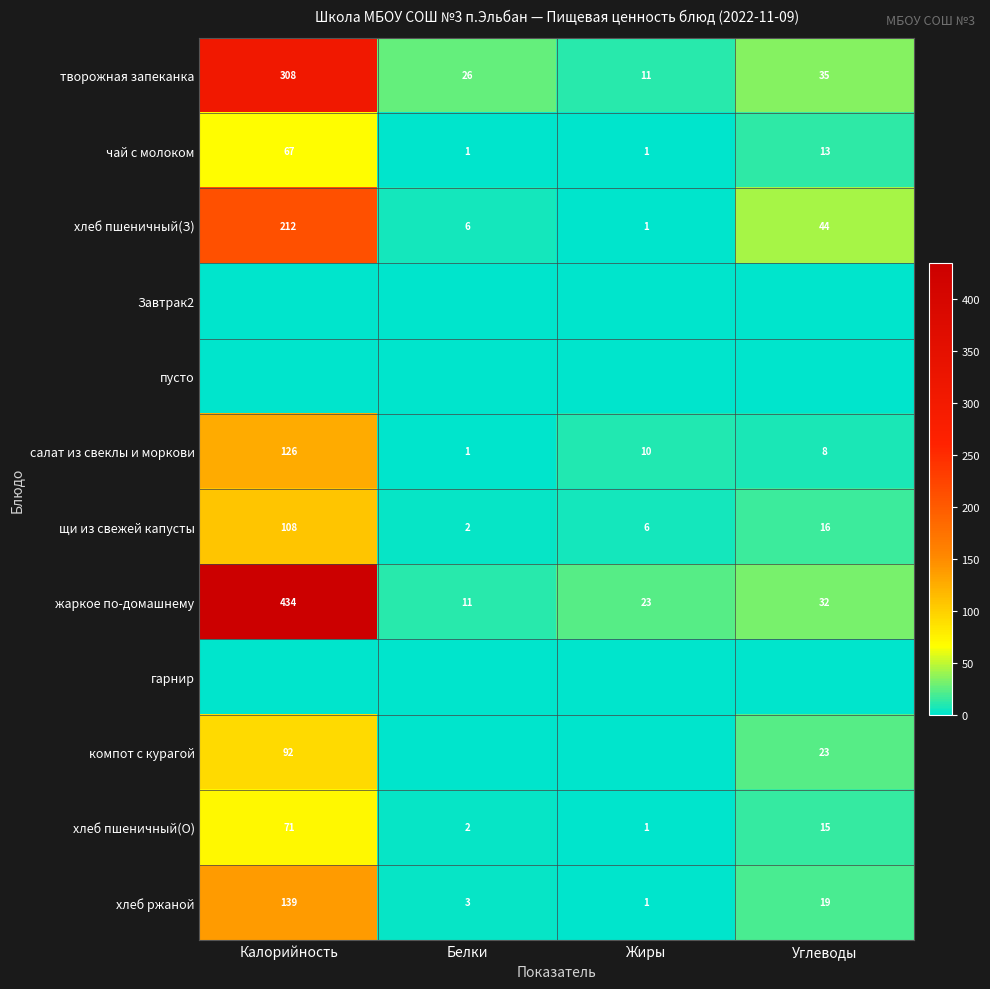

True or false: хлеб ржаной has a value of 28.7 at Углеводы.

False